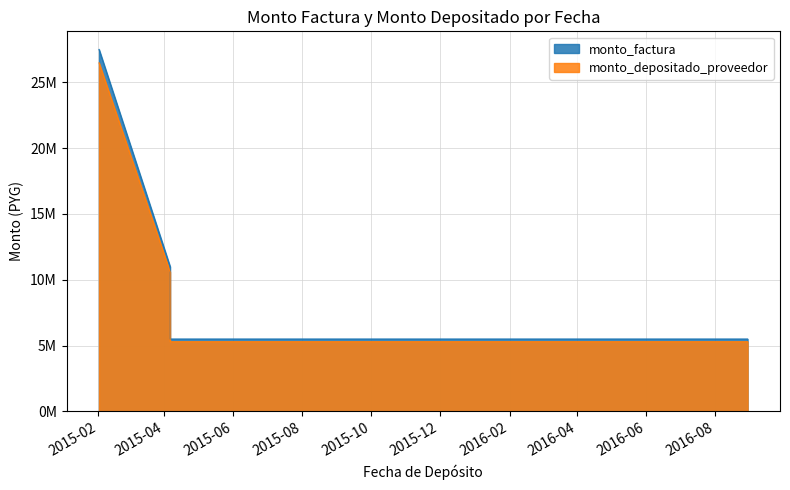

Reading right to left, what are all the values shown in this chart?

monto_factura: 2016-08-30=5500000	2016-07-19=5500000	2016-07-07=5500000	2016-05-09=5500000	2016-04-20=5500000	2016-04-08=5500000	2016-04-08=5500000	2016-02-08=5500000	2016-02-08=5500000	2015-11-26=5500000	2015-10-12=5500000	2015-09-24=5500000	2015-08-10=5500000	2015-07-13=5500000	2015-06-23=5500000	2015-06-02=5500000	2015-04-06=5500000	2015-04-06=11000000	2015-02-02=27500000
monto_depositado_proveedor: 2016-08-30=5296133	2016-07-19=5296133	2016-07-07=5296133	2016-05-09=5296133	2016-04-20=5296133	2016-04-08=5296133	2016-04-08=5296133	2016-02-08=5296133	2016-02-08=5296133	2015-11-26=5296133	2015-10-12=5296133	2015-09-24=5296133	2015-08-10=5296133	2015-07-13=5296133	2015-06-23=5296133	2015-06-02=5296133	2015-04-06=5296133	2015-04-06=10592266	2015-02-02=26480666